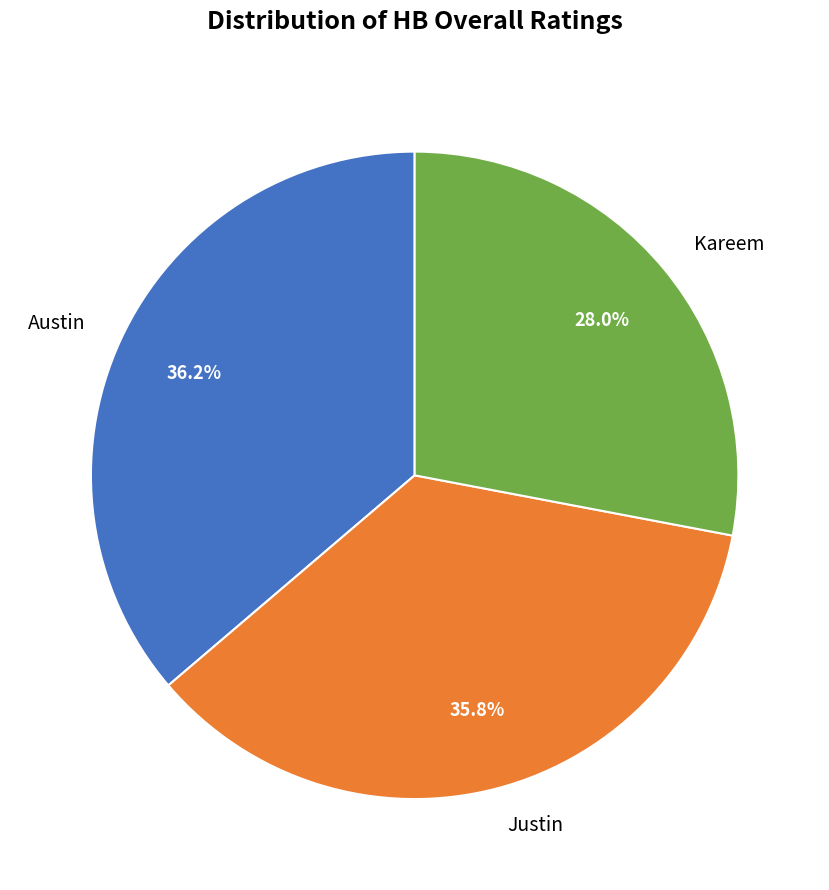

Does any single category account for the majority?

No